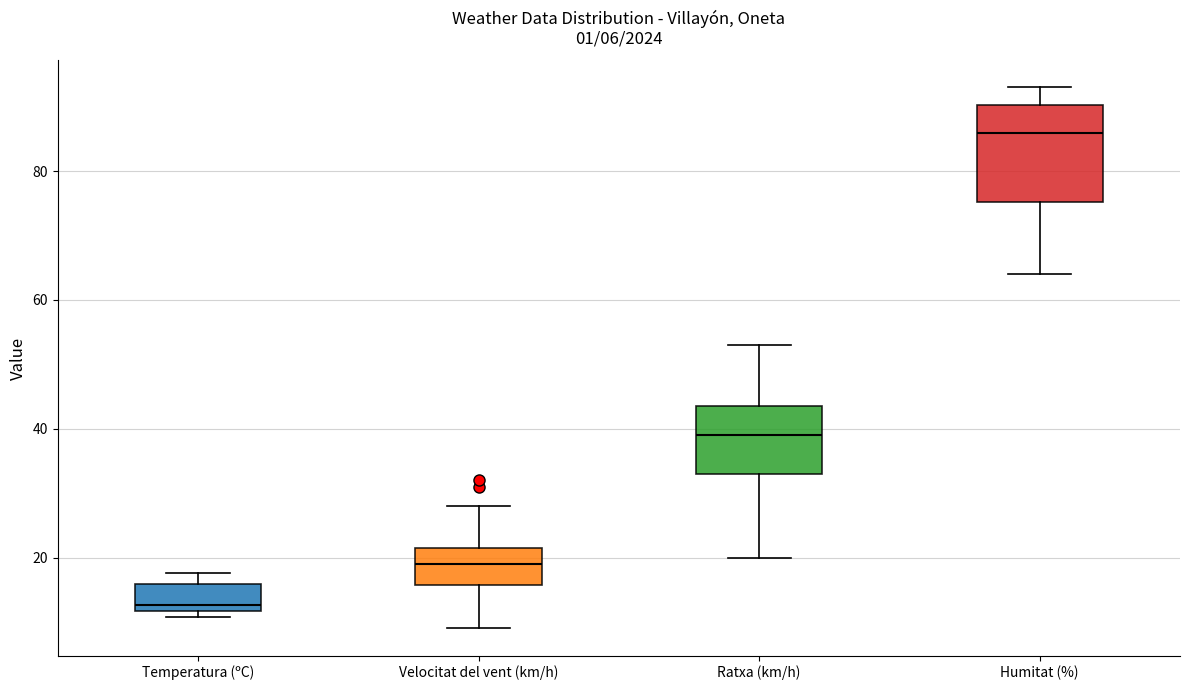

Comparing the boxes themselves (not the whiskers), which one is the tallest?

Humitat (%)